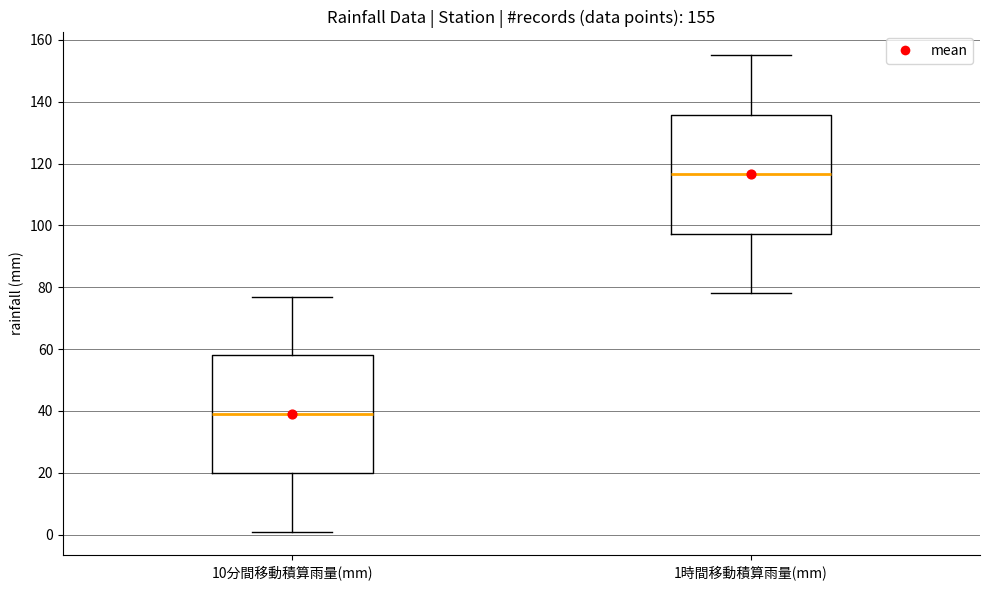

Which box has the lowest median line?

10分間移動積算雨量(mm)